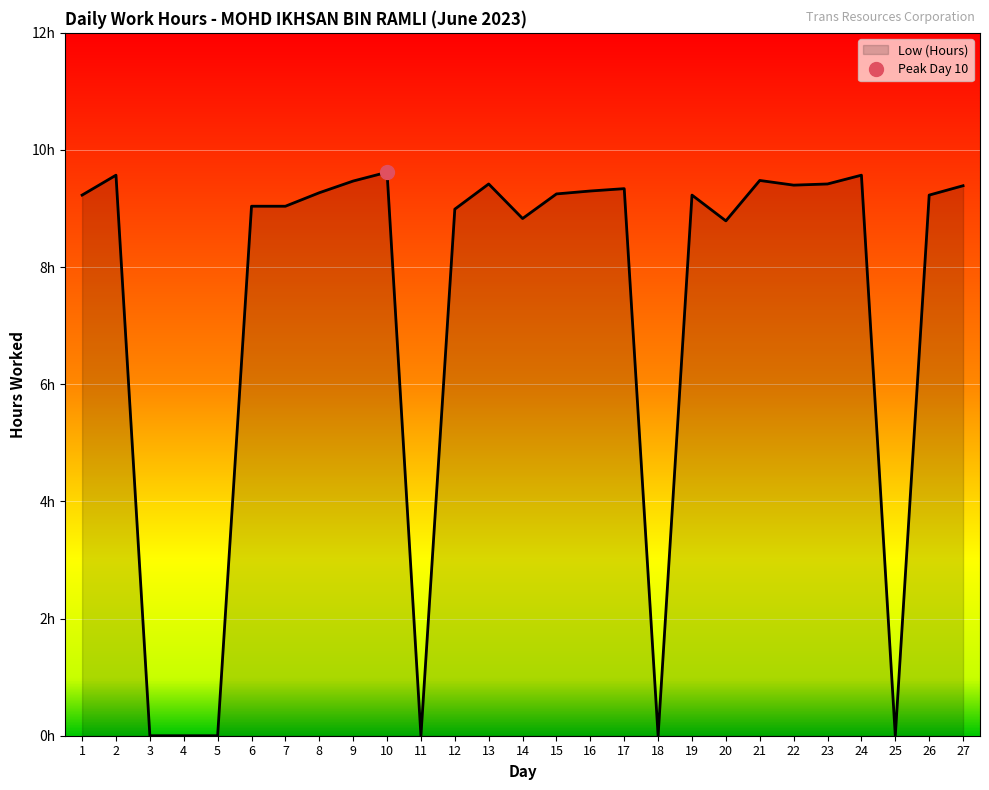

The chart shows a value of 12.9 at 7. True or false?

False